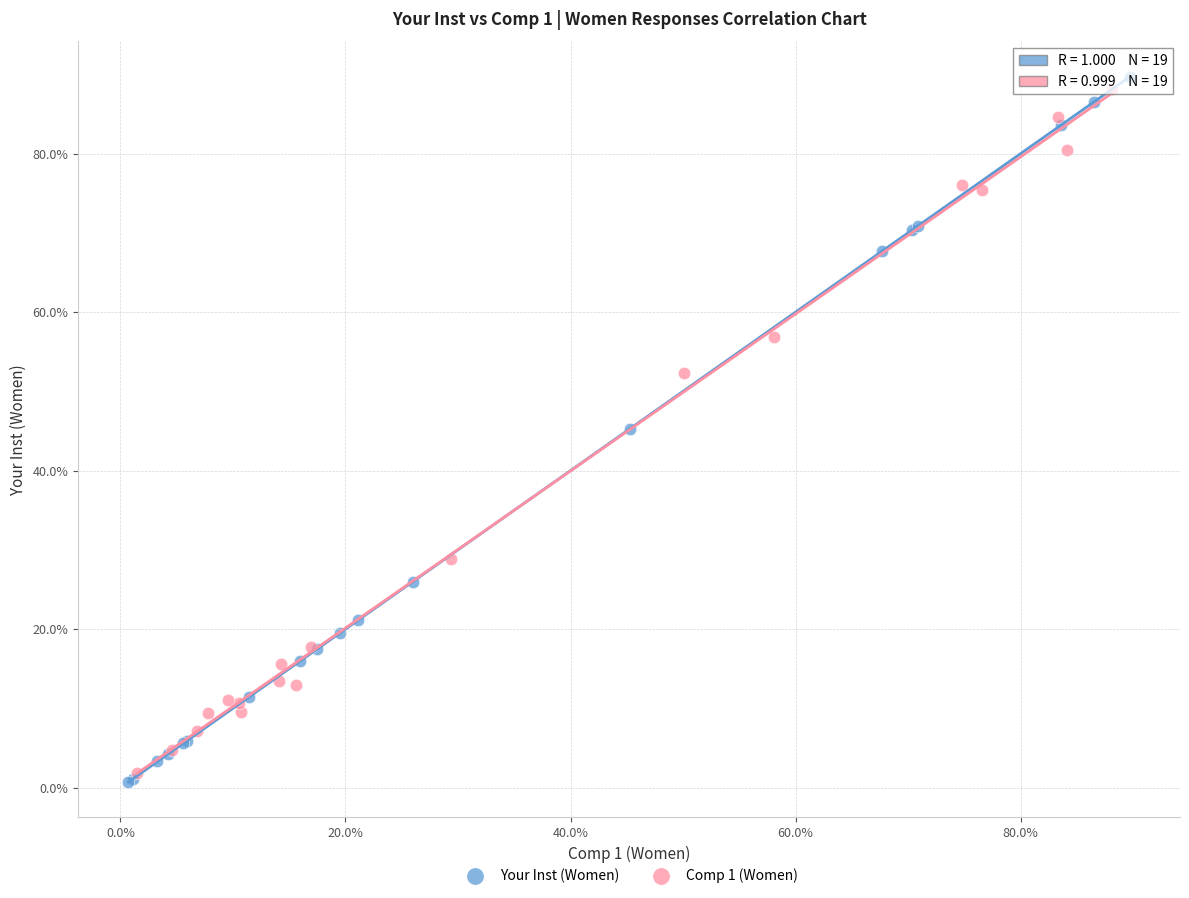

Which series reaches the minimum Y coordinate?

Your Inst (Women)